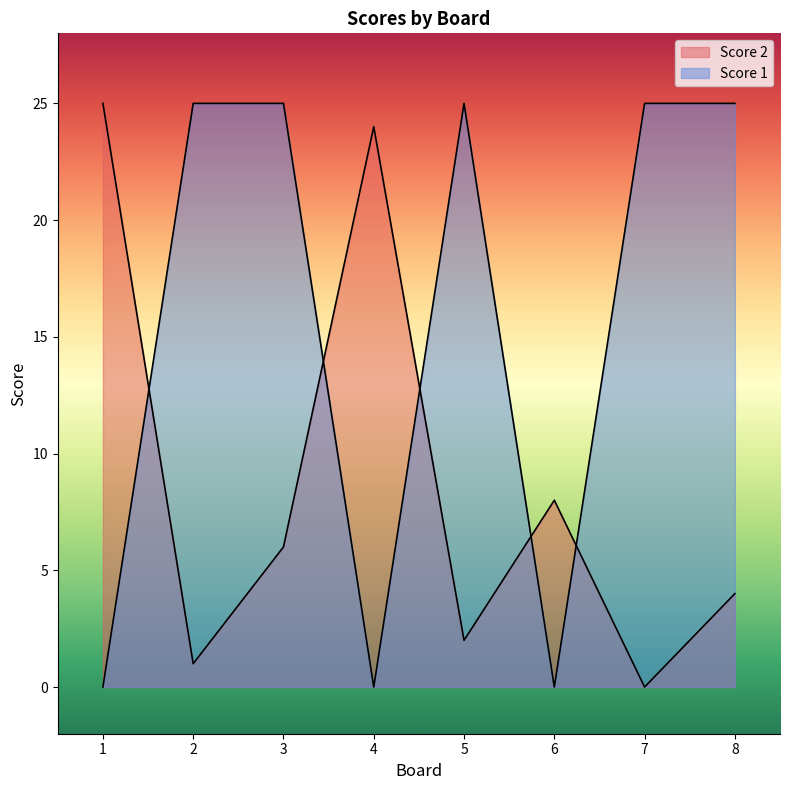

List the series in order of their overall mean, highest first.

Score 1, Score 2